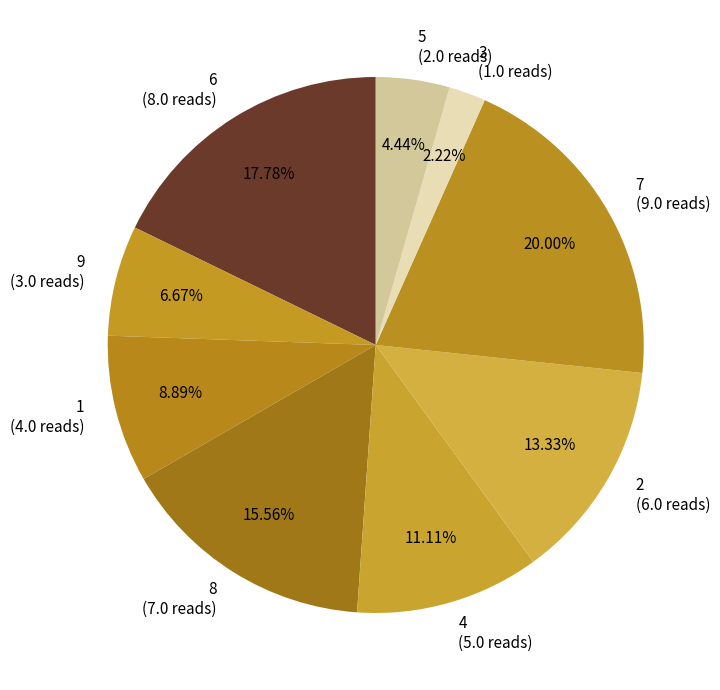

Does any single category account for the majority?

No